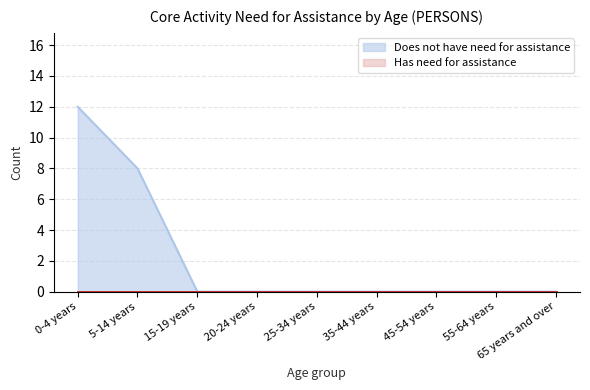

What is the label of the 4th point from the right?

35-44 years